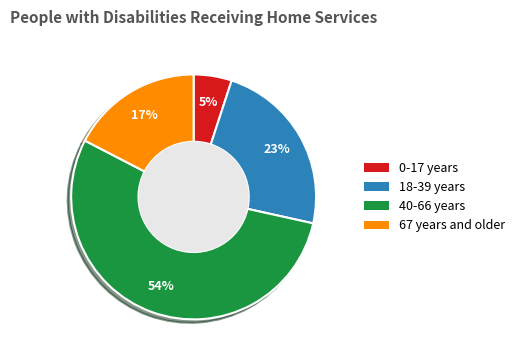

To the nearest percent, what is the difference between the 0-17 years and 18-39 years slice percentages?

18%